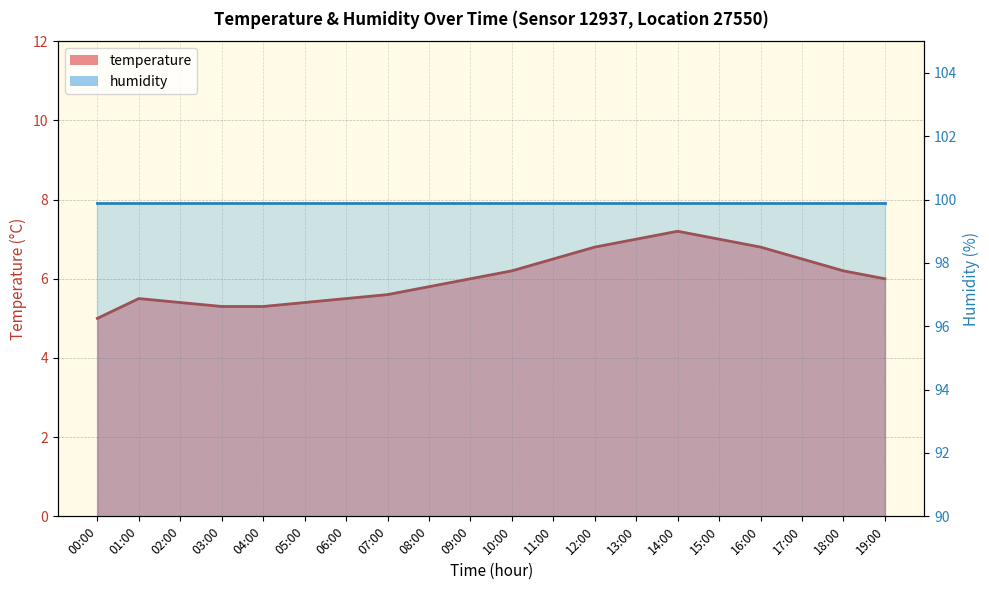

What position from the right is 02:00?

18